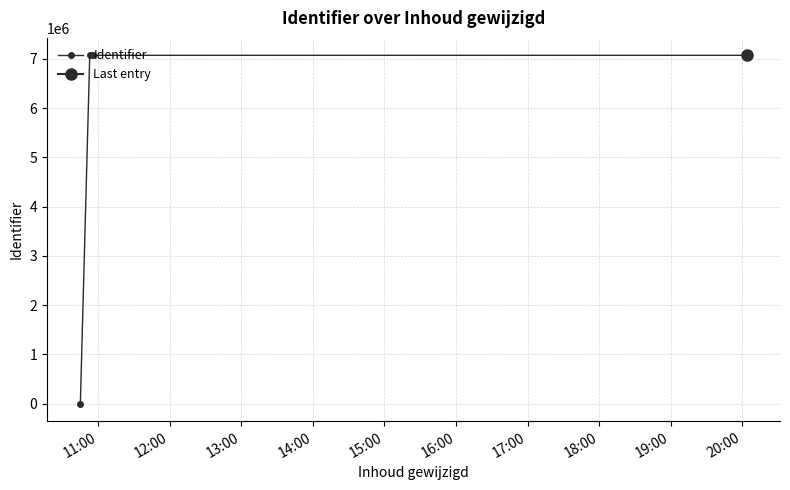

The value at 14:00 is 7069278. True or false?

True